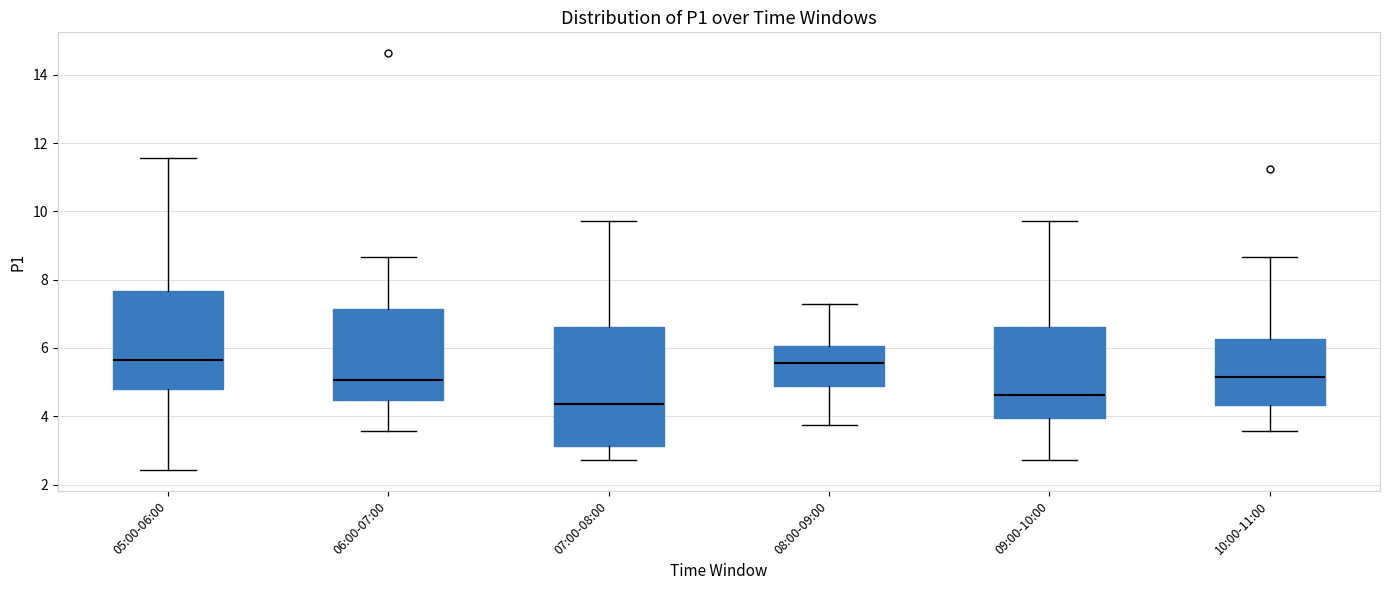

Reading left to right, read every box against the y-axis: the position of its median line, the range the box covers, and the ends of its whiskers. The values are not printed on the chart, so give them approximately, as read against the axis.

05:00-06:00: median 5.6, box 4.8 to 7.6, whiskers 2.4 to 11.6
06:00-07:00: median 5.0, box 4.4 to 7.2, whiskers 3.6 to 8.6
07:00-08:00: median 4.4, box 3.2 to 6.6, whiskers 2.8 to 9.8
08:00-09:00: median 5.6, box 4.8 to 6.0, whiskers 3.8 to 7.2
09:00-10:00: median 4.6, box 4.0 to 6.6, whiskers 2.8 to 9.8
10:00-11:00: median 5.2, box 4.4 to 6.2, whiskers 3.6 to 8.6